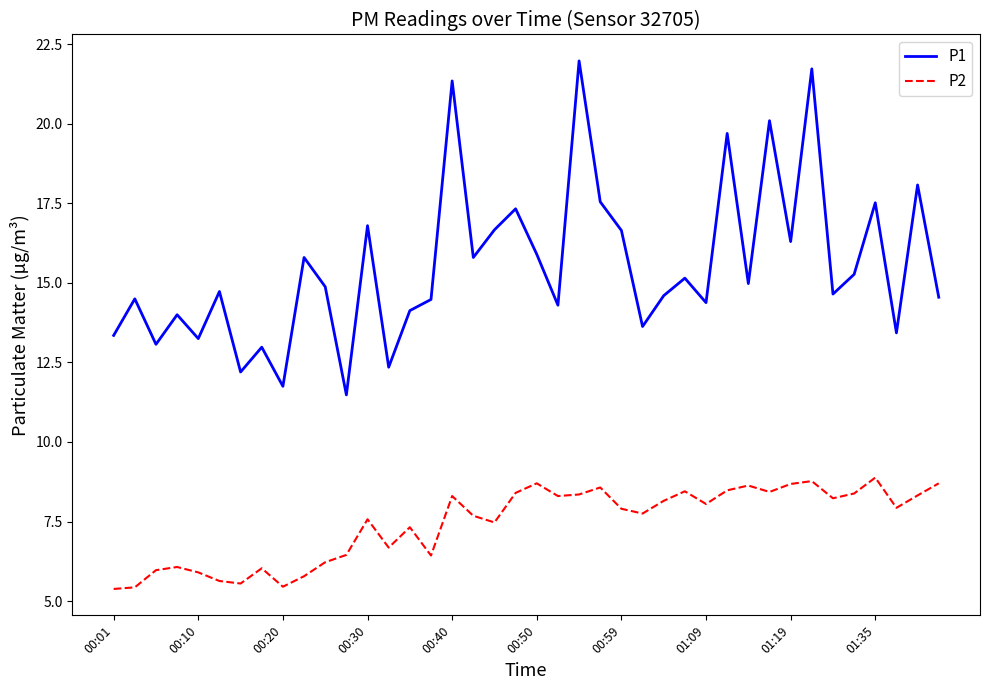

Which series has the largest total across all categories?

P1